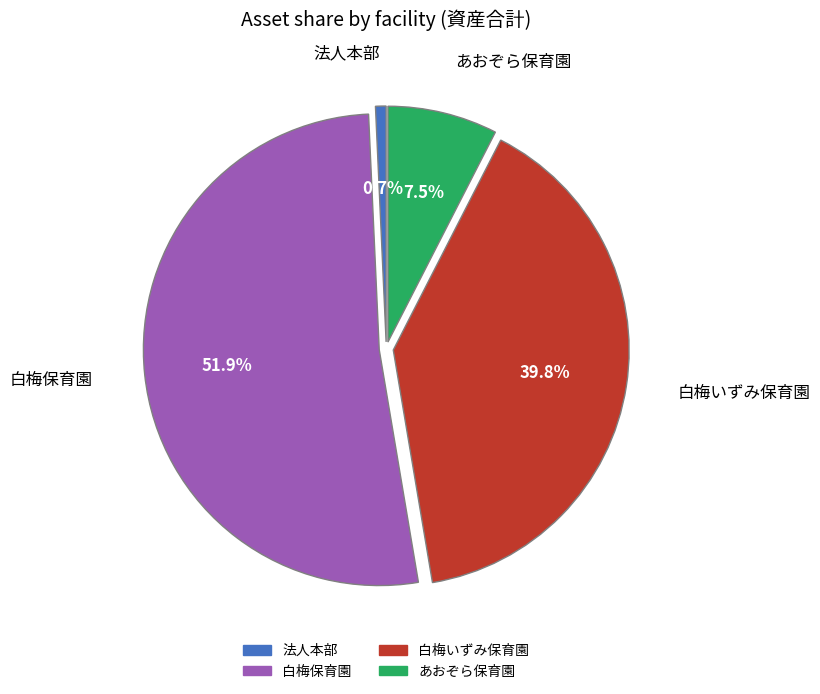

How many slices are in this pie chart?

4